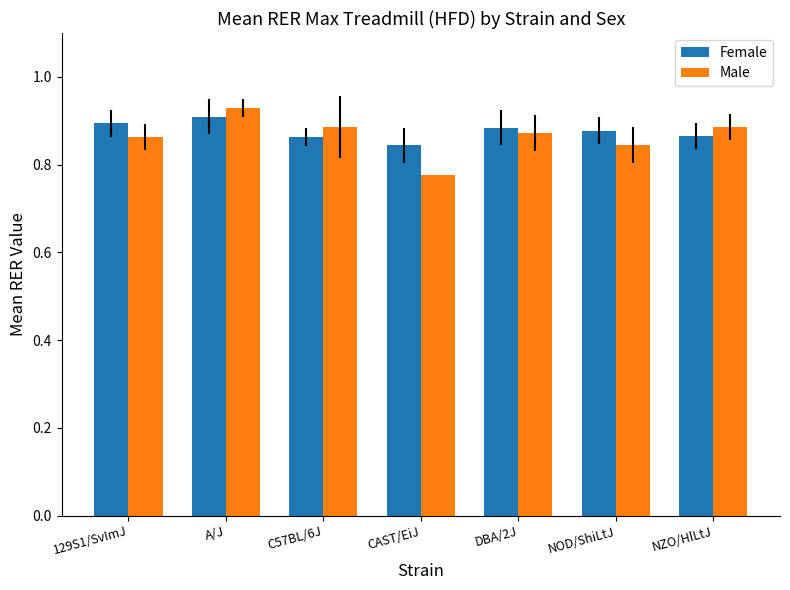

How many distinct data groups are displayed?

2